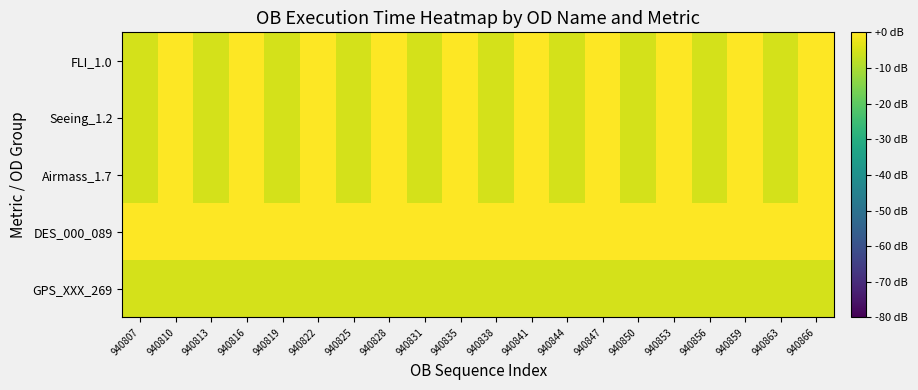

Reading left to right, list all the values displayed in this chart.

GPS_XXX_269: 940807=-5.3	940810=-5.3	940813=-5.3	940816=-5.3	940819=-5.3	940822=-5.3	940825=-5.3	940828=-5.3	940831=-5.3	940835=-5.3	940838=-5.3	940841=-5.3	940844=-5.3	940847=-5.3	940850=-5.3	940853=-5.3	940856=-5.3	940859=-5.3	940863=-5.3	940866=-5.3
DES_000_089: 940807=0.0	940810=0.0	940813=0.0	940816=0.0	940819=0.0	940822=0.0	940825=0.0	940828=0.0	940831=0.0	940835=0.0	940838=0.0	940841=0.0	940844=0.0	940847=0.0	940850=0.0	940853=0.0	940856=0.0	940859=0.0	940863=0.0	940866=0.0
Airmass_1.7: 940807=-5.3	940810=0.0	940813=-5.3	940816=0.0	940819=-5.3	940822=0.0	940825=-5.3	940828=0.0	940831=-5.3	940835=0.0	940838=-5.3	940841=0.0	940844=-5.3	940847=0.0	940850=-5.3	940853=0.0	940856=-5.3	940859=0.0	940863=-5.3	940866=0.0
Seeing_1.2: 940807=-5.3	940810=0.0	940813=-5.3	940816=0.0	940819=-5.3	940822=0.0	940825=-5.3	940828=0.0	940831=-5.3	940835=0.0	940838=-5.3	940841=0.0	940844=-5.3	940847=0.0	940850=-5.3	940853=0.0	940856=-5.3	940859=0.0	940863=-5.3	940866=0.0
FLI_1.0: 940807=-5.3	940810=0.0	940813=-5.3	940816=0.0	940819=-5.3	940822=0.0	940825=-5.3	940828=0.0	940831=-5.3	940835=0.0	940838=-5.3	940841=0.0	940844=-5.3	940847=0.0	940850=-5.3	940853=0.0	940856=-5.3	940859=0.0	940863=-5.3	940866=0.0